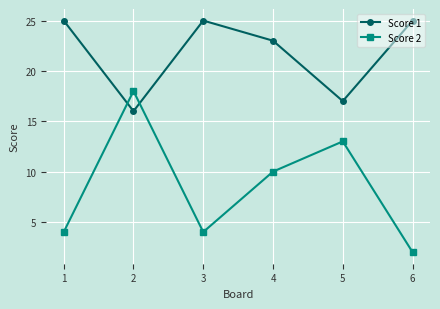

Reading left to right, list all the values displayed in this chart.

Score 1: 25	16	25	23	17	25
Score 2: 4	18	4	10	13	2